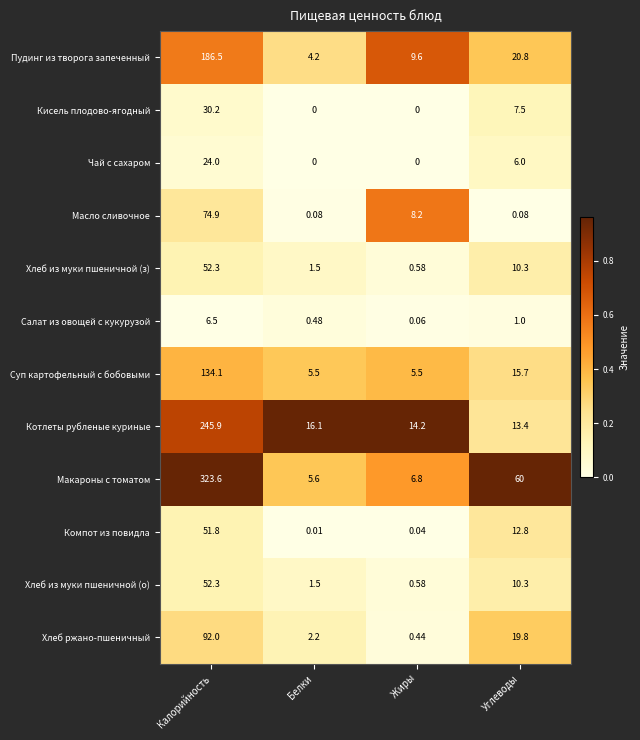

Which series changed the most between Калорийность and Белки?

Макароны с томатом